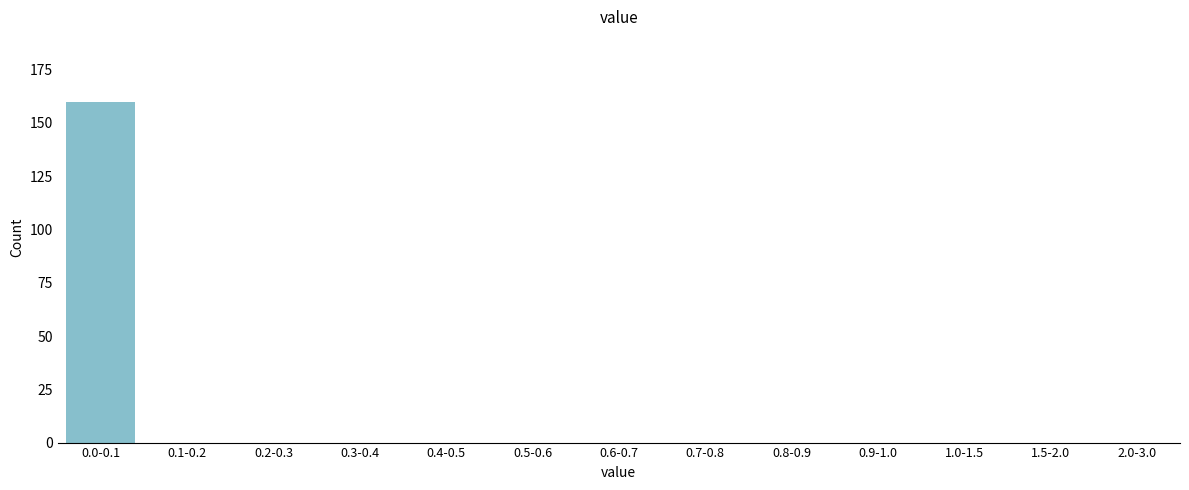

Reading left to right, extract all data points from this chart.

0.0-0.1=160	0.1-0.2=0	0.2-0.3=0	0.3-0.4=0	0.4-0.5=0	0.5-0.6=0	0.6-0.7=0	0.7-0.8=0	0.8-0.9=0	0.9-1.0=0	1.0-1.5=0	1.5-2.0=0	2.0-3.0=0